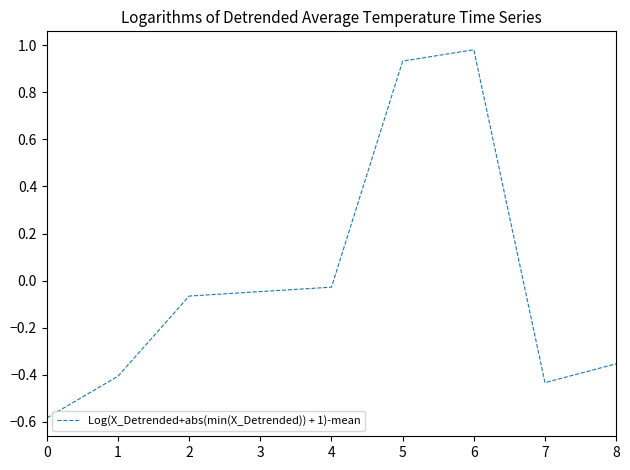

The value at 8 is -0.2. True or false?

False